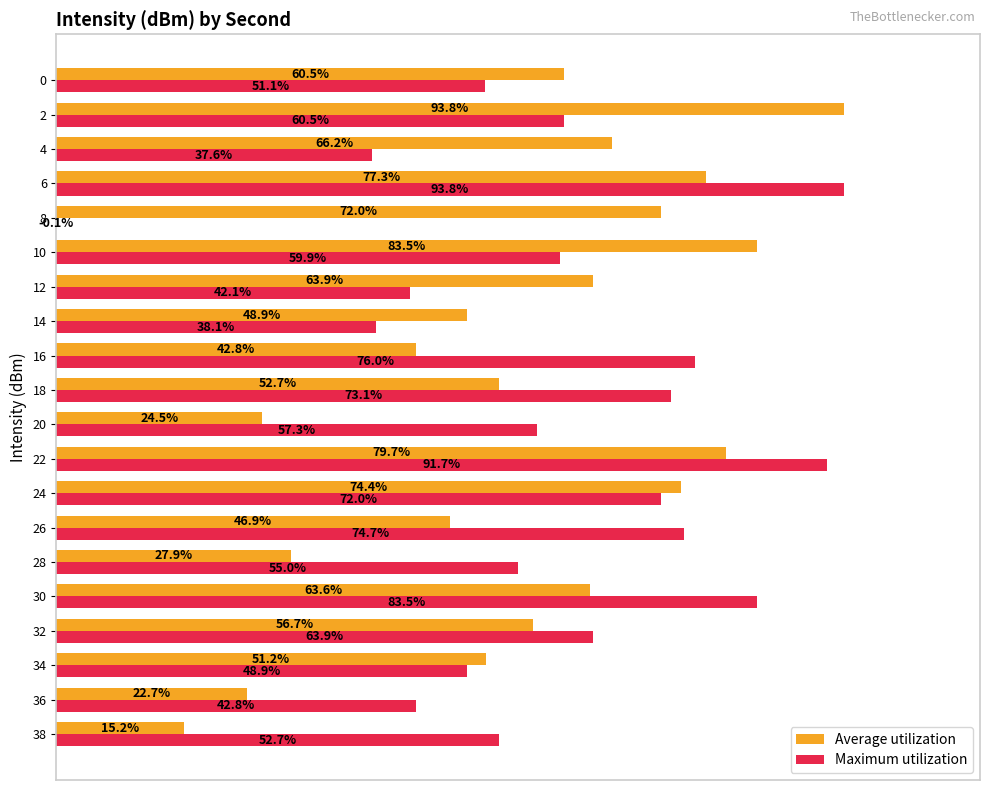

Which series has the largest total across all categories?

Maximum utilization